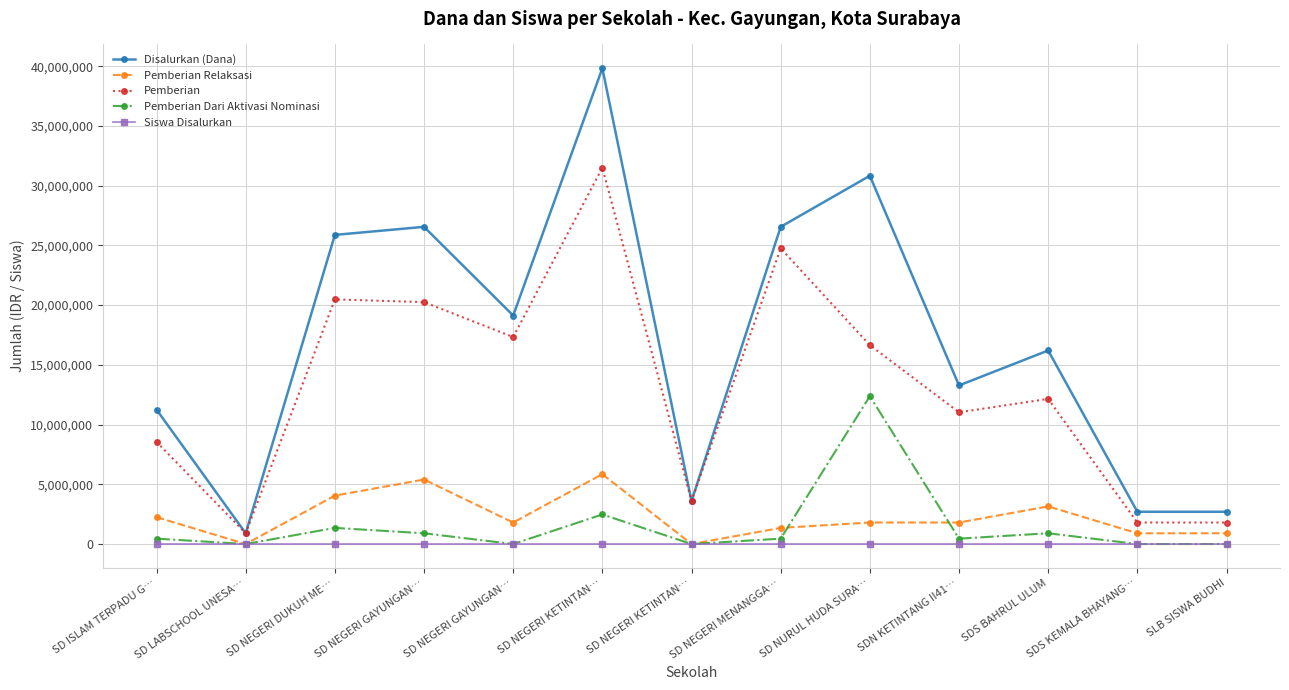

In Siswa Disalurkan, how many points are higher than both neighbors (excluding endpoints)?

4